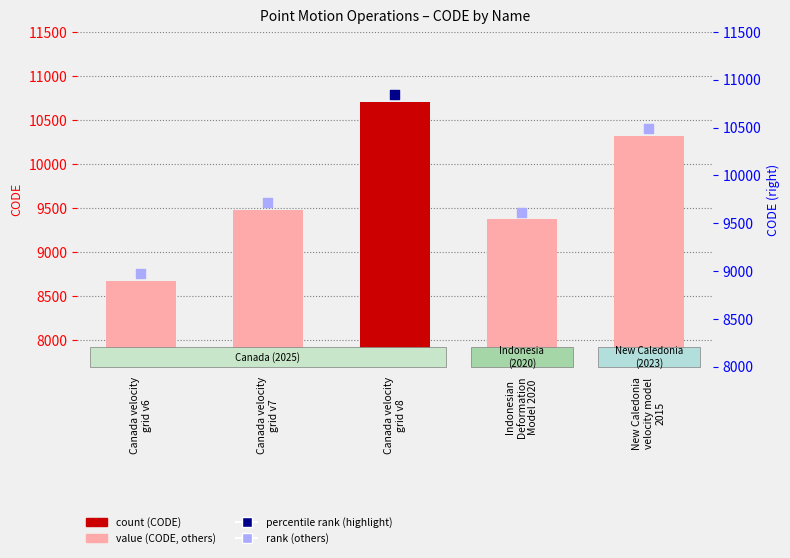

Which series reaches the minimum Y coordinate?

CODE